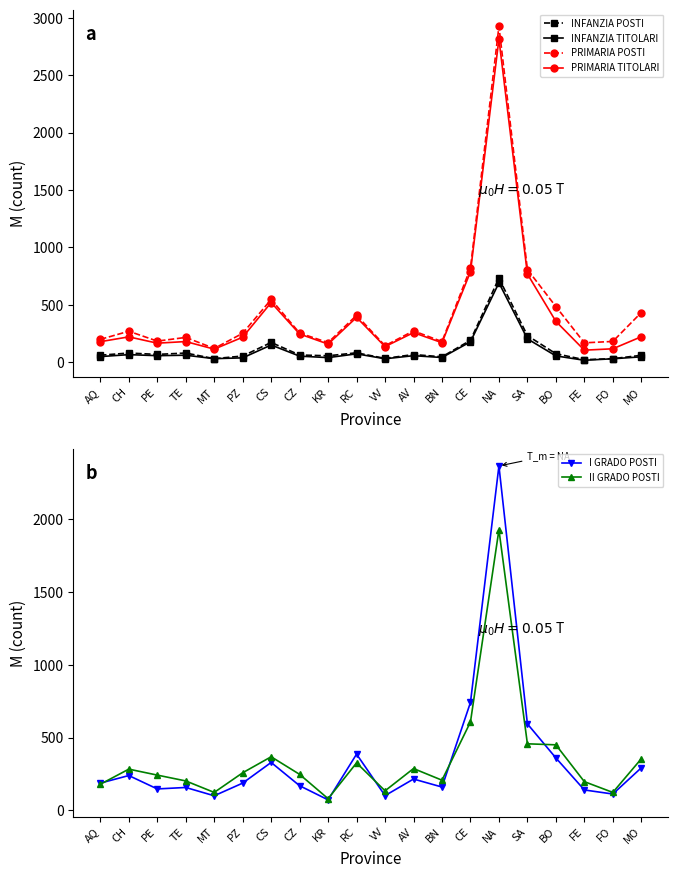

At which category does INFANZIA TITOLARI reach its first local valley?

PE